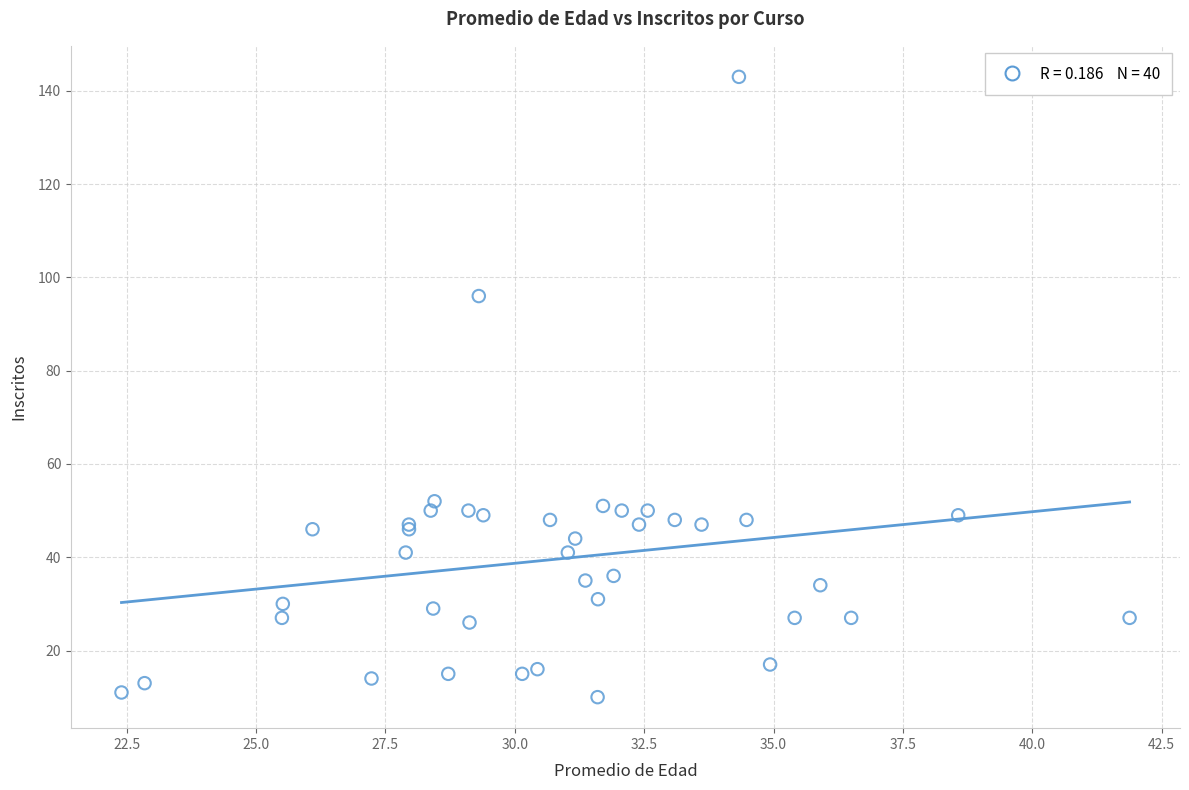

What Y value in the scatter plot is closest to 76?

96